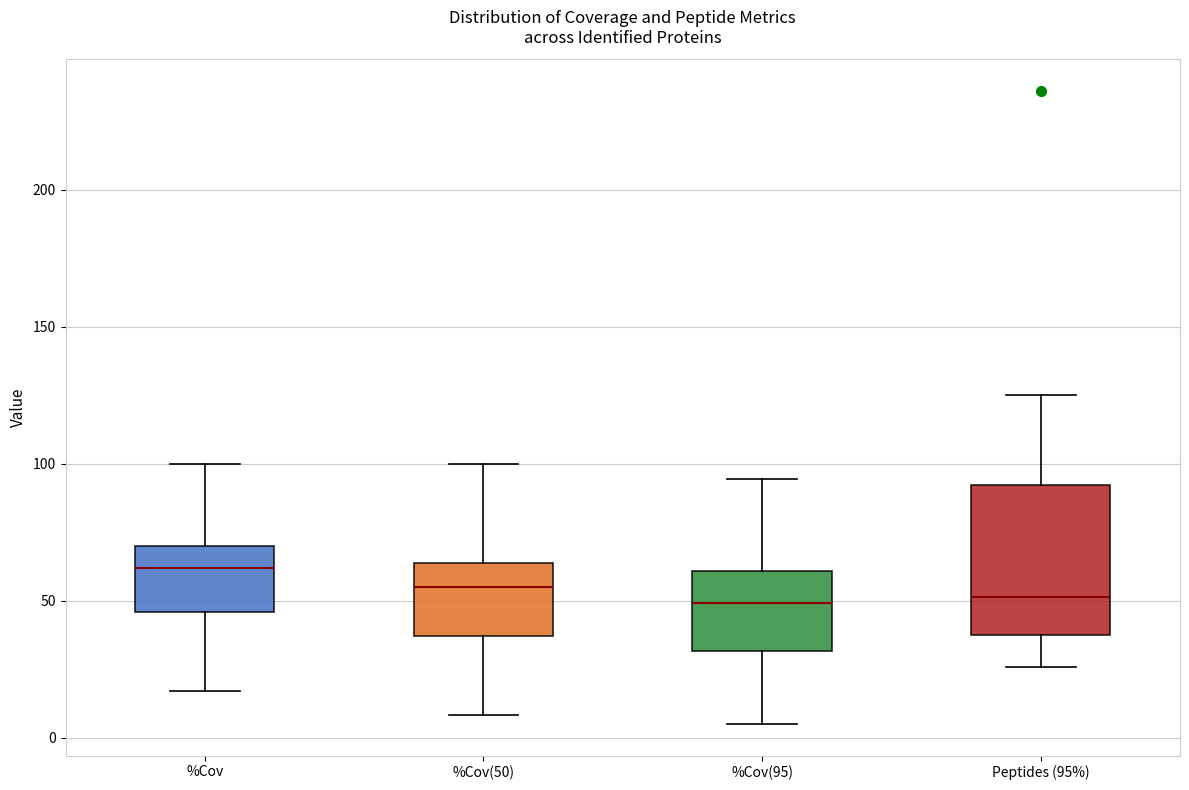

Reading left to right, transcribe this box plot: for each box, give where its median line is, the range the box spans, and where its two whiskers end, as read against the y-axis. The values are not printed on the chart, so give them approximately, as read against the axis.

%Cov: median 60, box 45 to 70, whiskers 15 to 100
%Cov(50): median 55, box 35 to 65, whiskers 10 to 100
%Cov(95): median 50, box 30 to 60, whiskers 5 to 95
Peptides (95%): median 50, box 40 to 90, whiskers 25 to 125